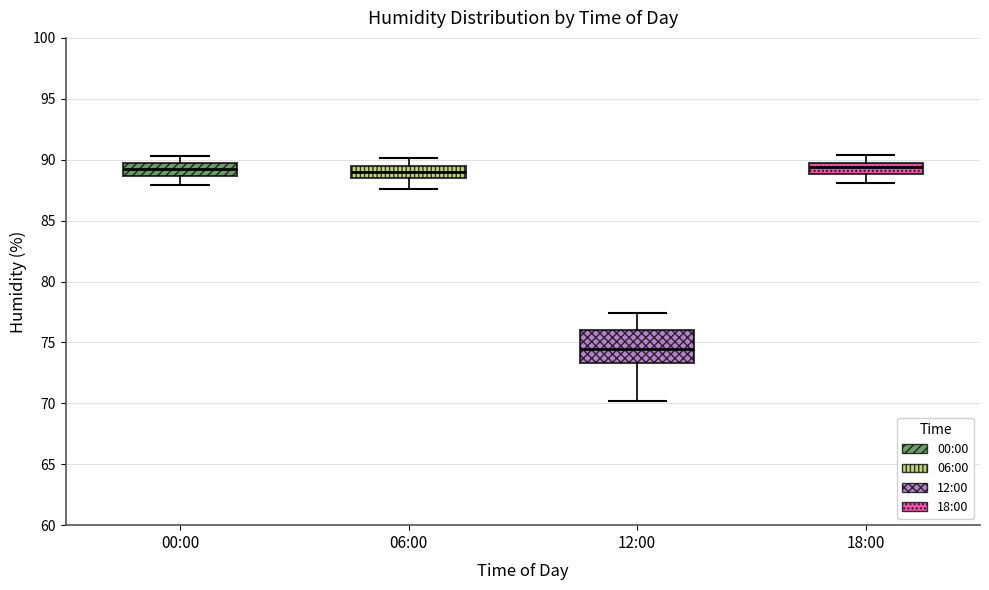

Reading left to right, read every box against the y-axis: the position of its median line, the range the box covers, and the ends of its whiskers. The values are not printed on the chart, so give them approximately, as read against the axis.

00:00: median 89.0, box 88.5 to 89.5, whiskers 88.0 to 90.5
06:00: median 89.0, box 88.5 to 89.5, whiskers 87.5 to 90.0
12:00: median 74.5, box 73.5 to 76.0, whiskers 70.0 to 77.5
18:00: median 89.5, box 89.0 to 90.0, whiskers 88.0 to 90.5